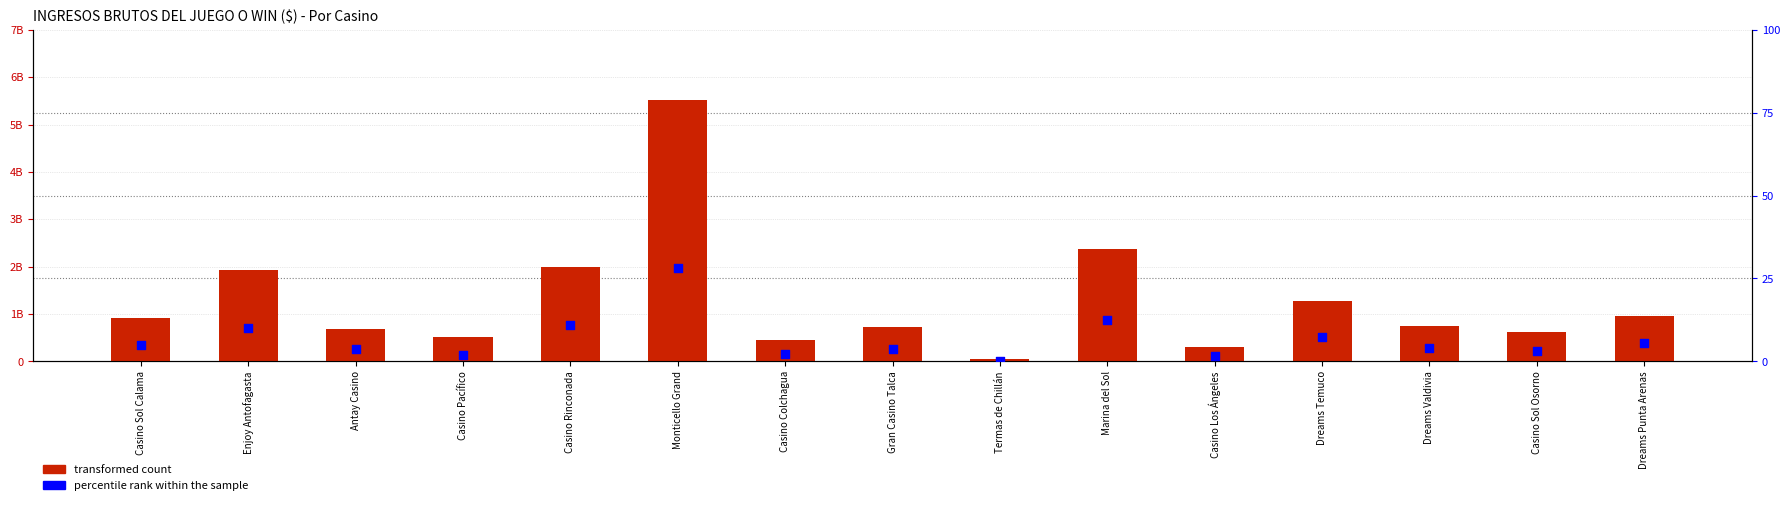

Which series reaches the minimum Y coordinate?

percentile rank within the sample